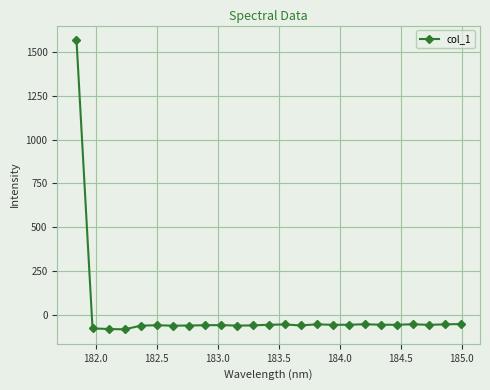

How many distinct data groups are displayed?

1